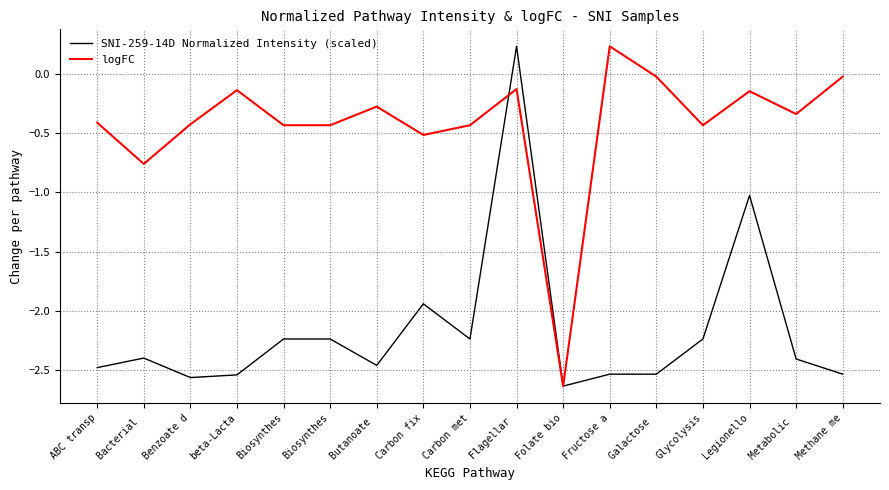

Reading left to right, what are all the values shown in this chart?

SNI-259-14D Normalized Intensity (scaled): -2.5	-2.4	-2.6	-2.5	-2.2	-2.2	-2.5	-1.9	-2.2	0.2	-2.6	-2.5	-2.5	-2.2	-1.0	-2.4	-2.5
logFC: -0.4	-0.8	-0.4	-0.1	-0.4	-0.4	-0.3	-0.5	-0.4	-0.1	-2.6	0.2	-0.0	-0.4	-0.1	-0.3	-0.0